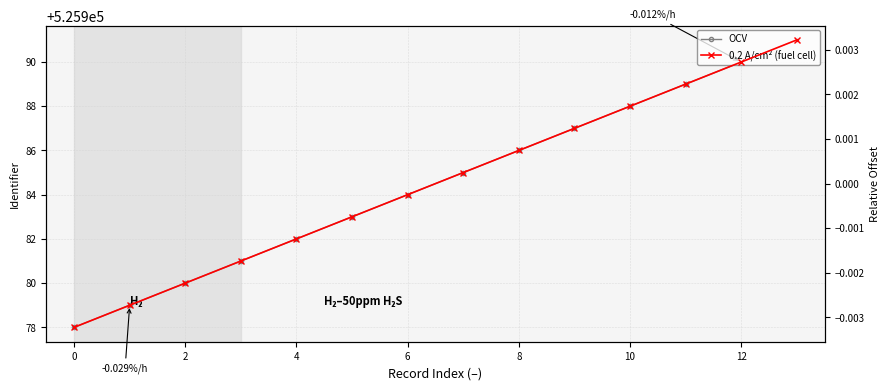

Which series has the largest total across all categories?

OCV